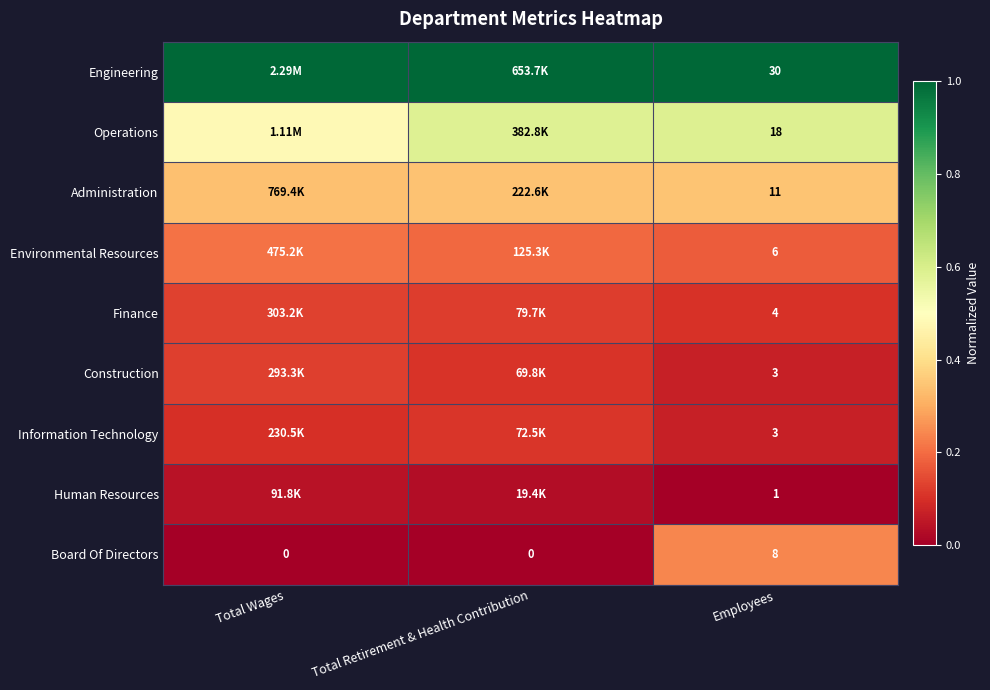

Is the value of Board Of Directors at Total Wages greater than the value of Construction at Employees?

No